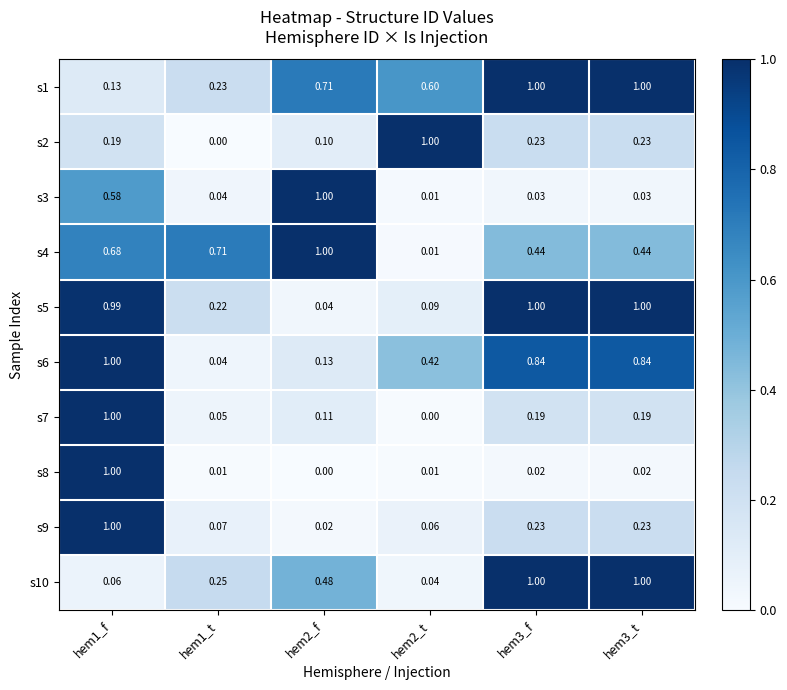

Is the value of s8 at hem1_f greater than the value of s5 at hem1_f?

Yes